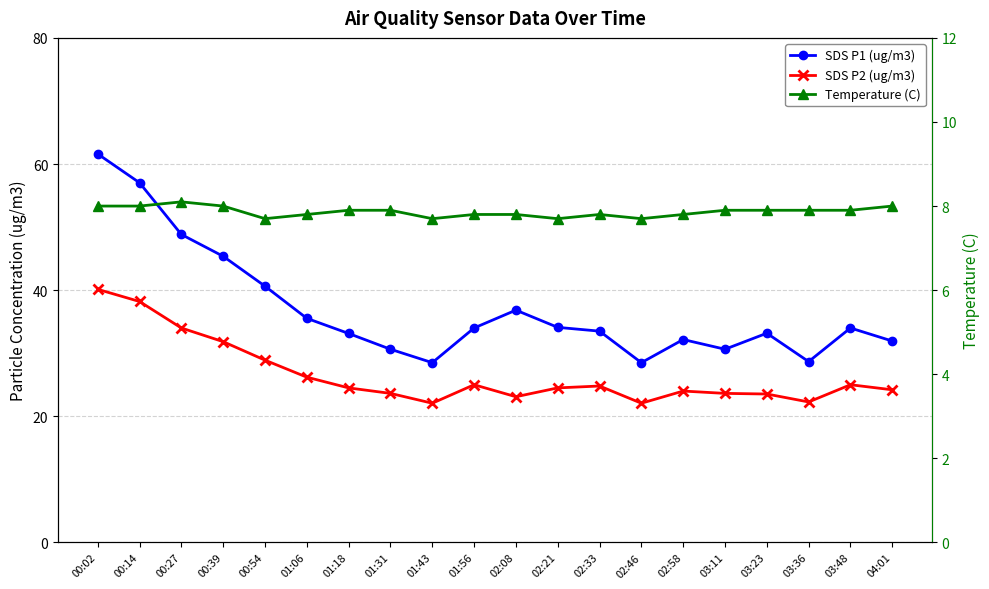

How many data points does each series have?

20